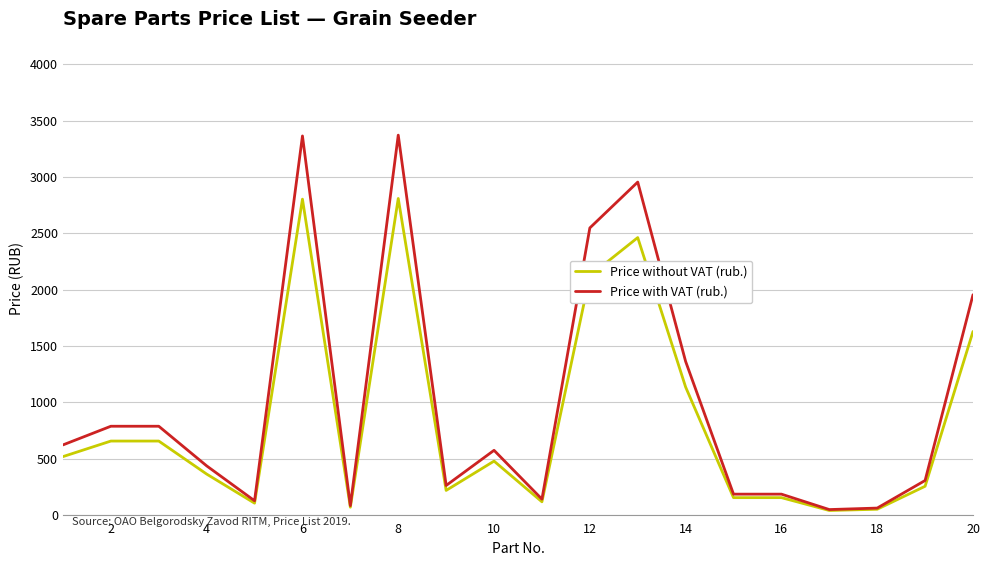

Count the number of data series in this chart.

2